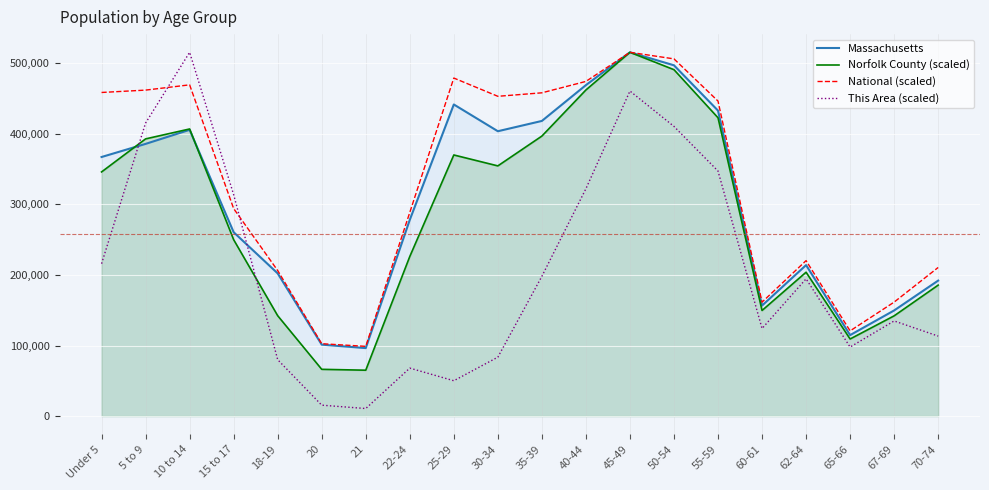

True or false: Massachusetts has more than 1 points higher than both neighbors.

True